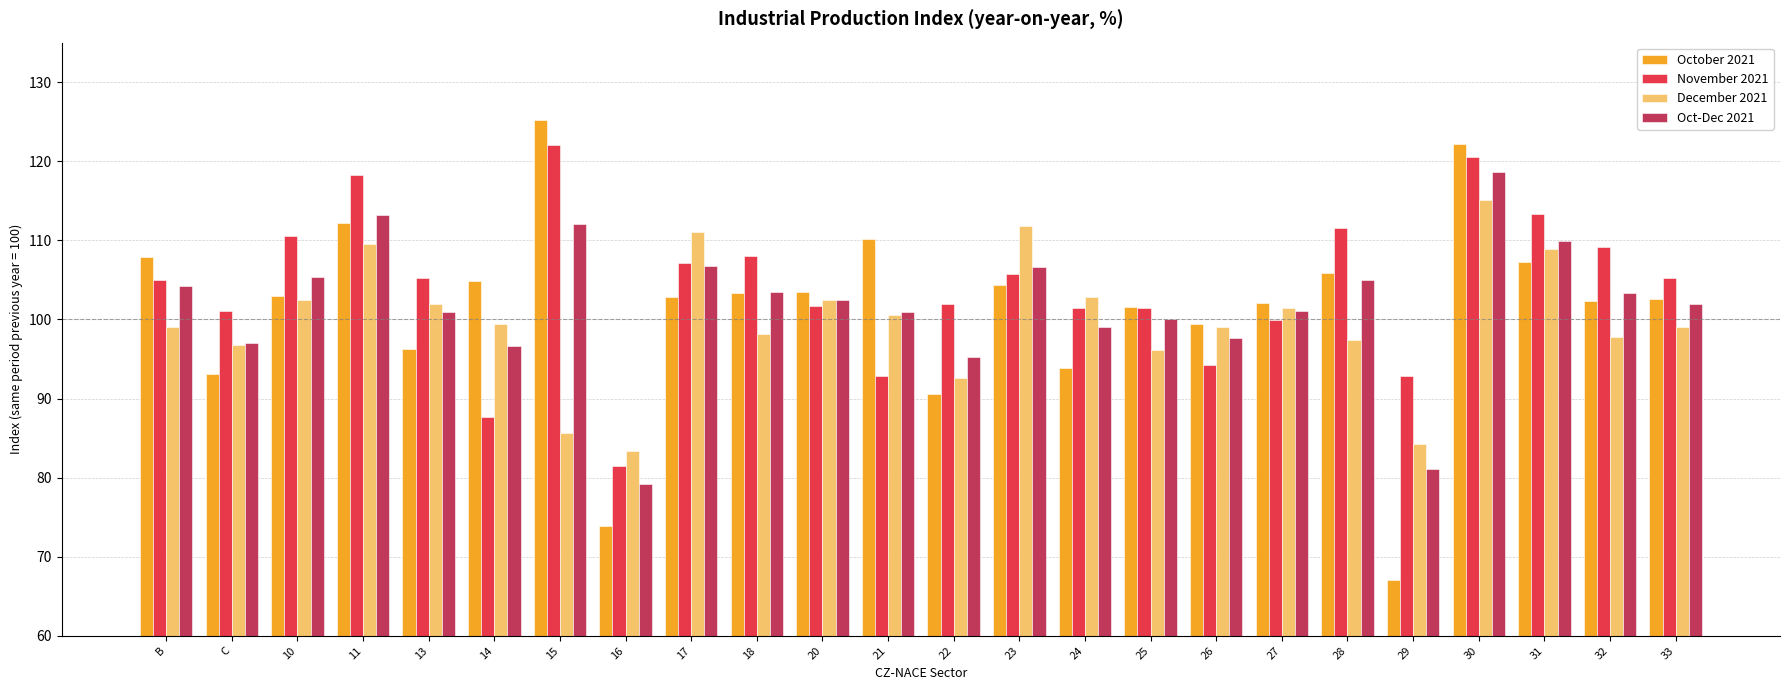

What is the difference between the second highest and minimum values in the December 2021 series?

28.4